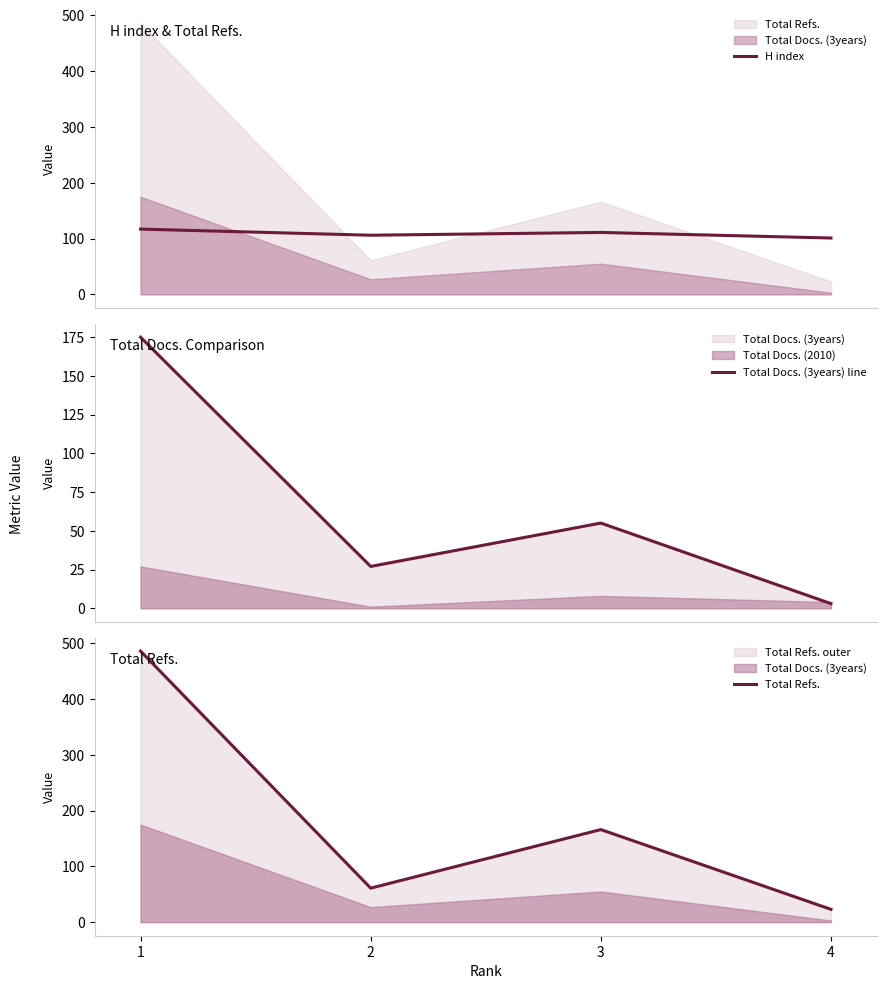

At 2, list the series in order from smallest to largest.

Total Docs. (3years) line, Total Refs., H index